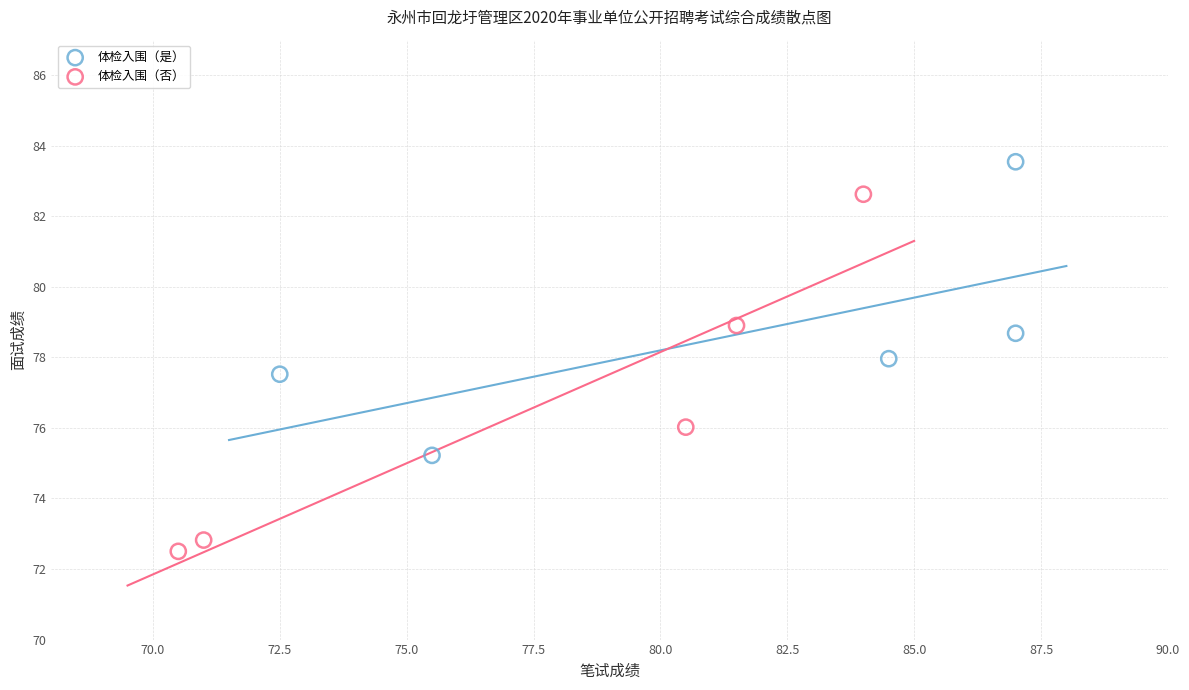

Which series contains the lowest Y value?

体检入围（否）